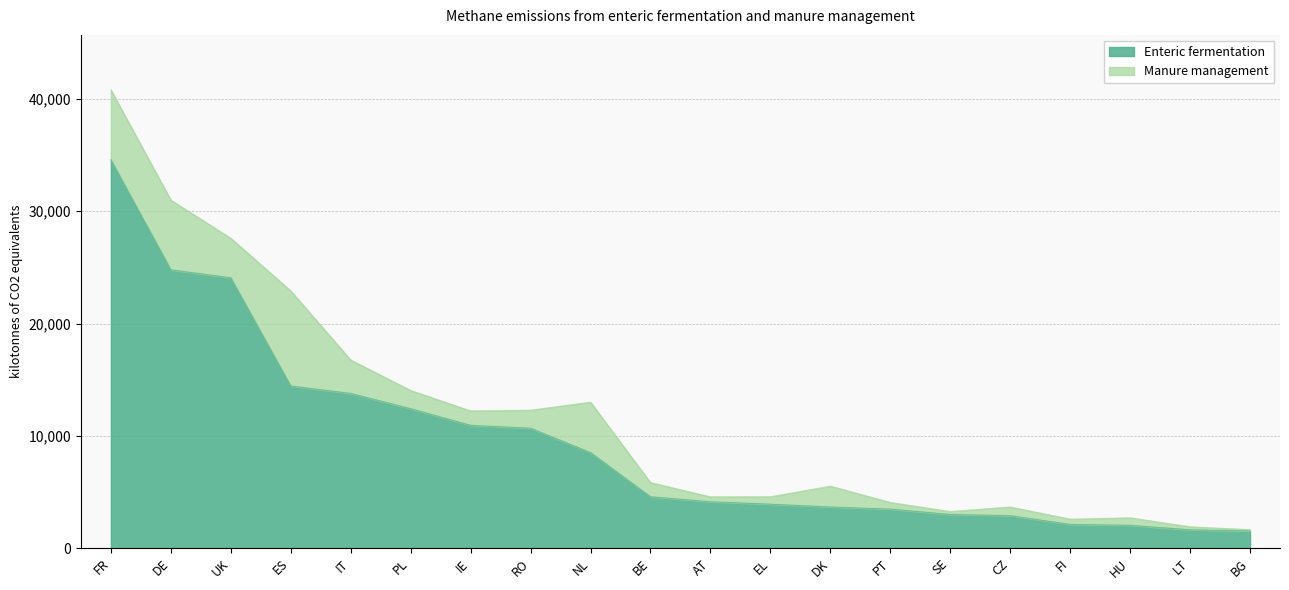

What is the difference between the second highest and minimum values?

23252.3